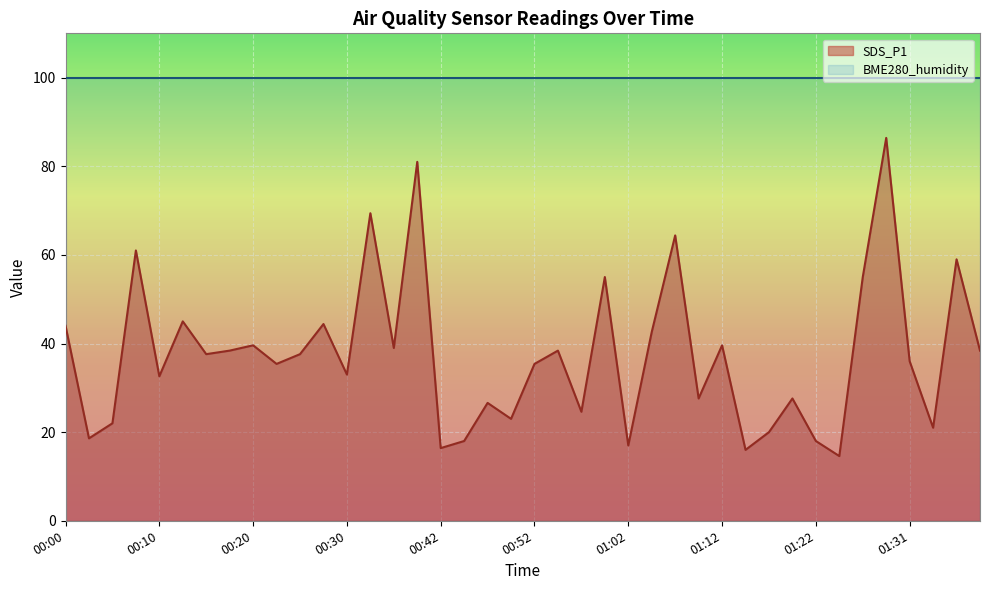

How many points are lower than both their immediate neighbors (excluding endpoints)?

14